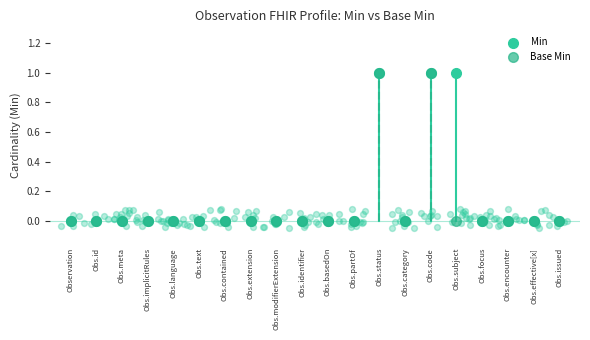

Which series has the largest total across all categories?

Min